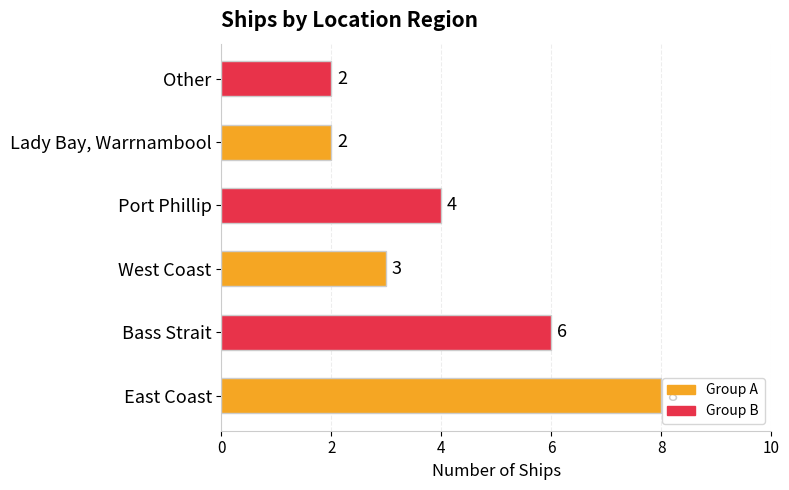

Does the chart contain stacked bars?

No